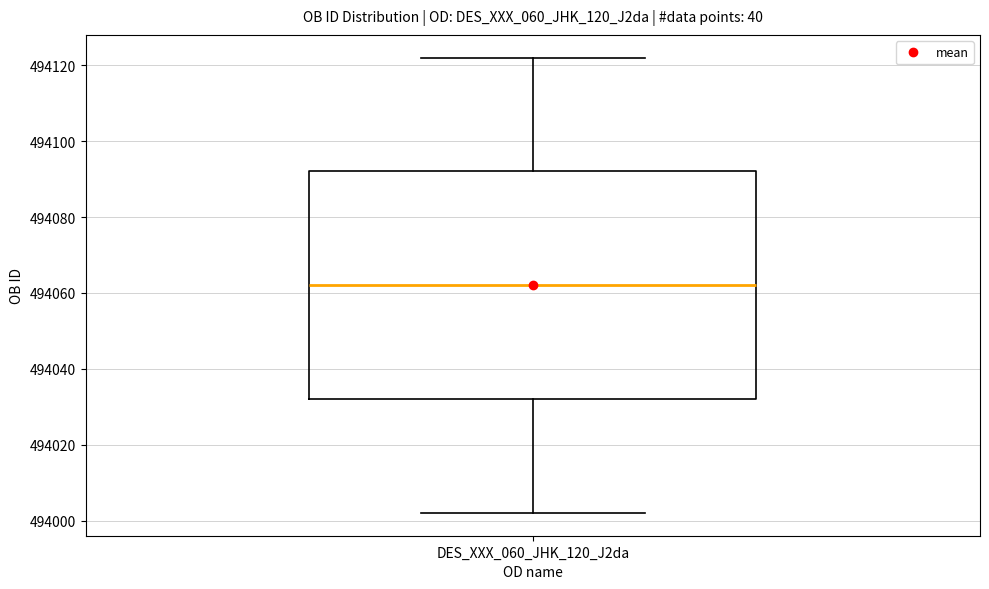

Where is the lower edge of the box for DES_XXX_060_JHK_120_J2da on the y-axis? The values are not printed on the chart, so give them approximately, as read against the axis.

494032